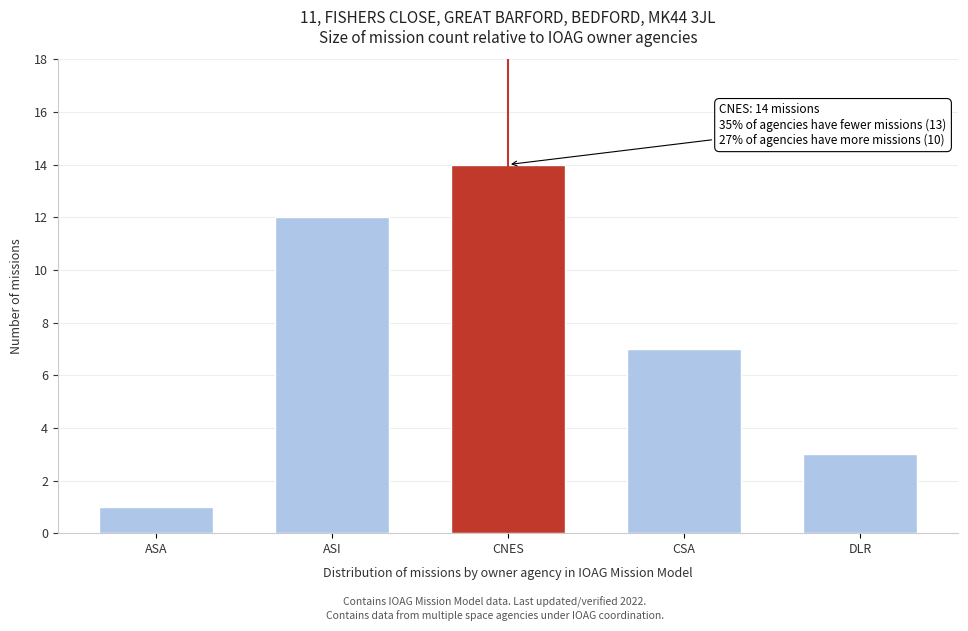

Reading left to right, list all the values displayed in this chart.

ASA=1	ASI=12	CNES=14	CSA=7	DLR=3